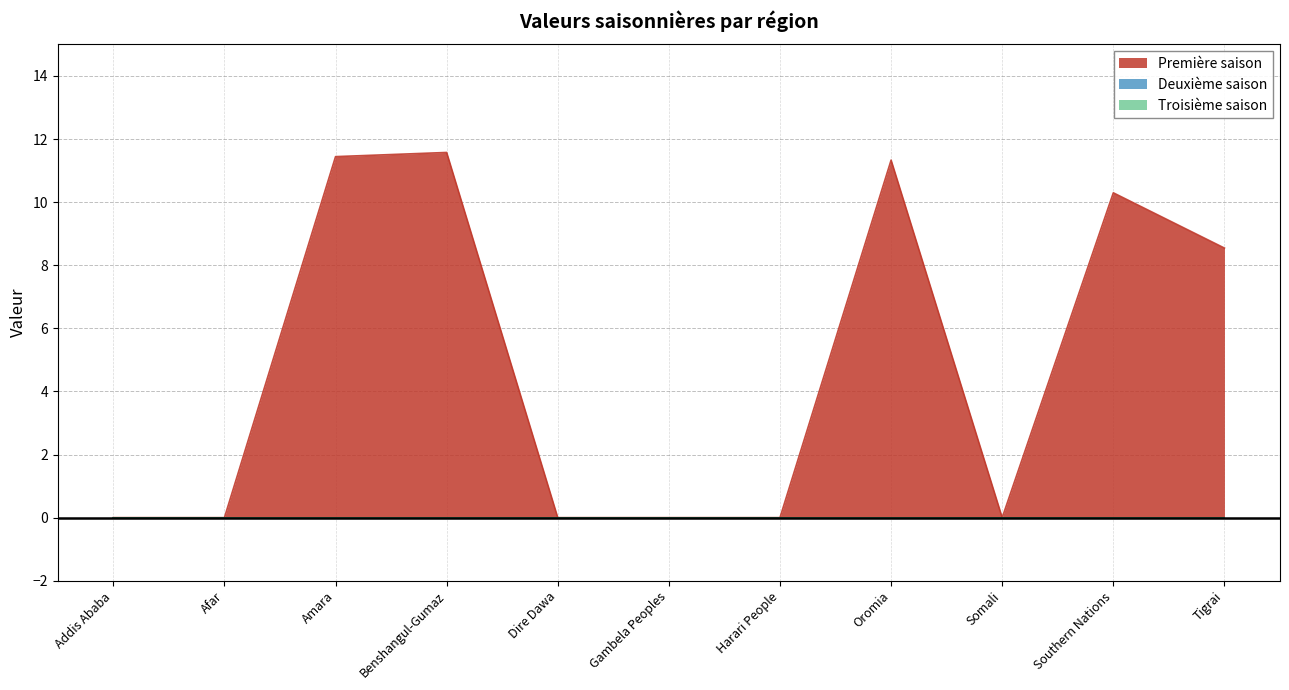

At how many categories does at least one series exceed 8?

5